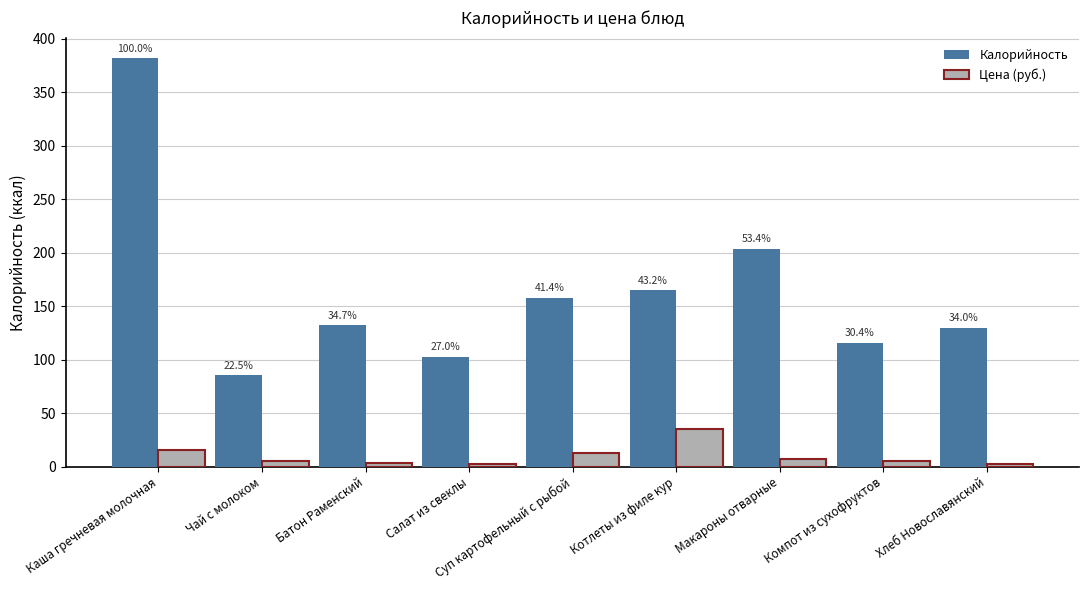

Reading left to right, transcribe all the data shown in this chart.

Калорийность: Каша гречневая молочная=382.0	Чай с молоком=86.0	Батон Раменский=132.5	Салат из свеклы=103.0	Суп картофельный с рыбой=158.0	Котлеты из филе кур=165.0	Макароны отварные=204.0	Компот из сухофруктов=116.0	Хлеб Новославянский=130.0
Цена (руб.): Каша гречневая молочная=15.4	Чай с молоком=5.9	Батон Раменский=3.8	Салат из свеклы=3.1	Суп картофельный с рыбой=13.2	Котлеты из филе кур=35.6	Макароны отварные=7.3	Компот из сухофруктов=5.8	Хлеб Новославянский=3.1